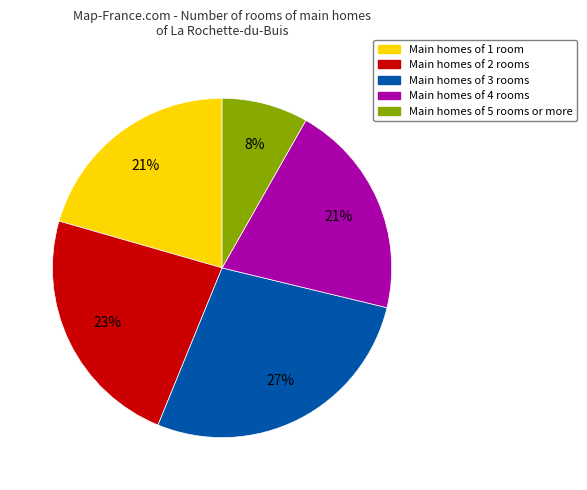

Does any single category account for the majority?

No